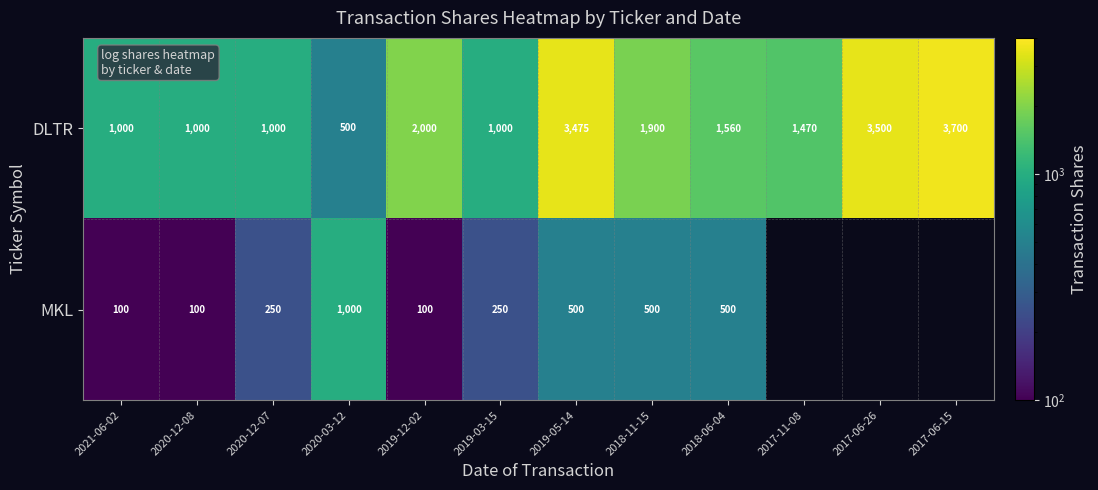

What is the sum of the DLTR values at 2018-11-15 and 2019-12-02?

3900